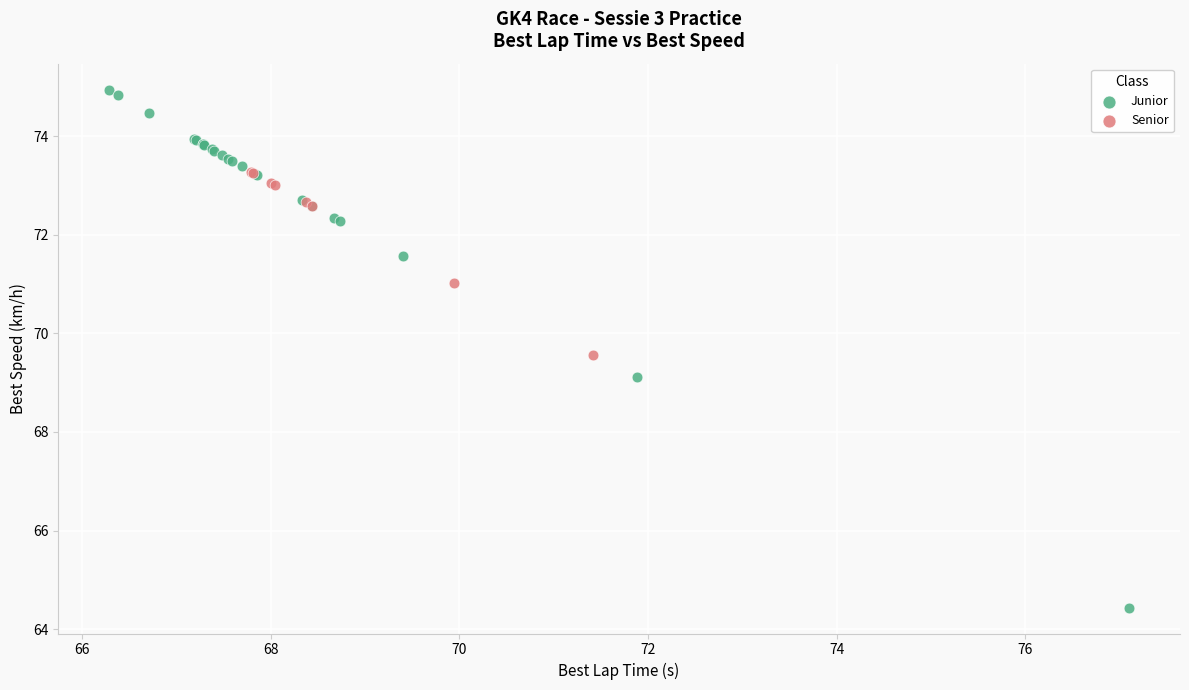

Which series contains the lowest Y value?

Junior